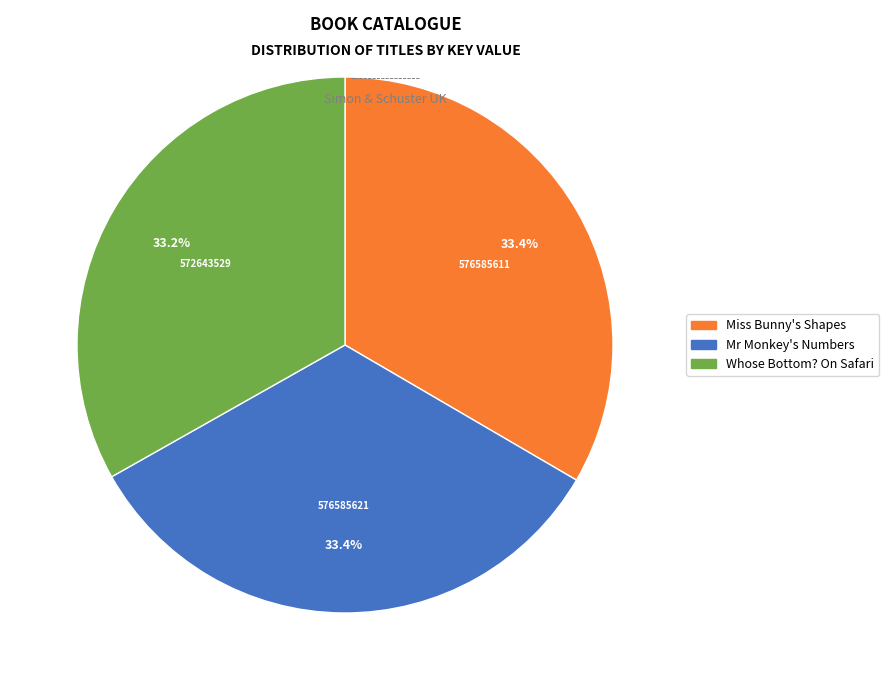

Do Mr Monkey's Numbers and Miss Bunny's Shapes together represent more than half of the pie?

Yes